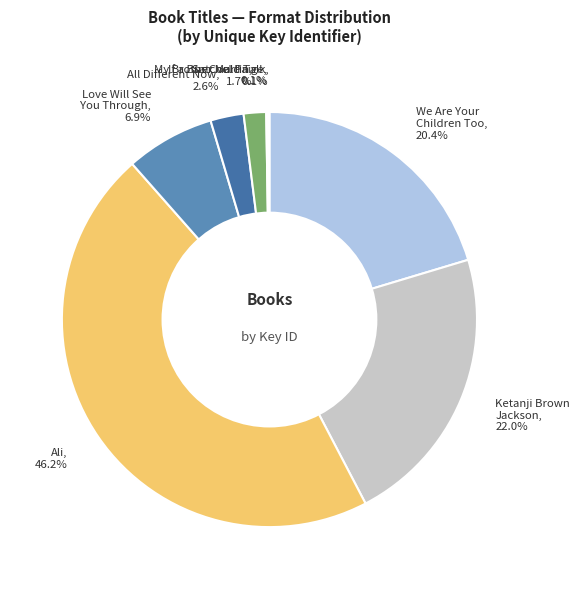

Between My Brother Martin, 1.7% and Love Will See You Through, 6.9%, which is larger?

Love Will See You Through, 6.9%